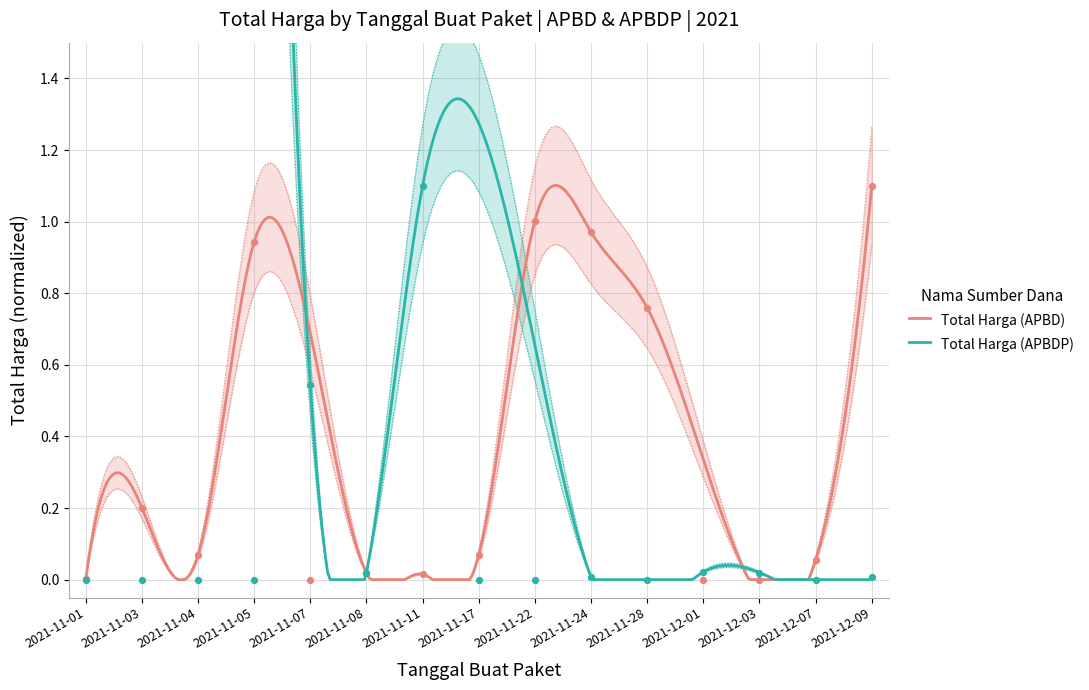

Which series has the widest spread of Y values?

Total Harga (APBD)